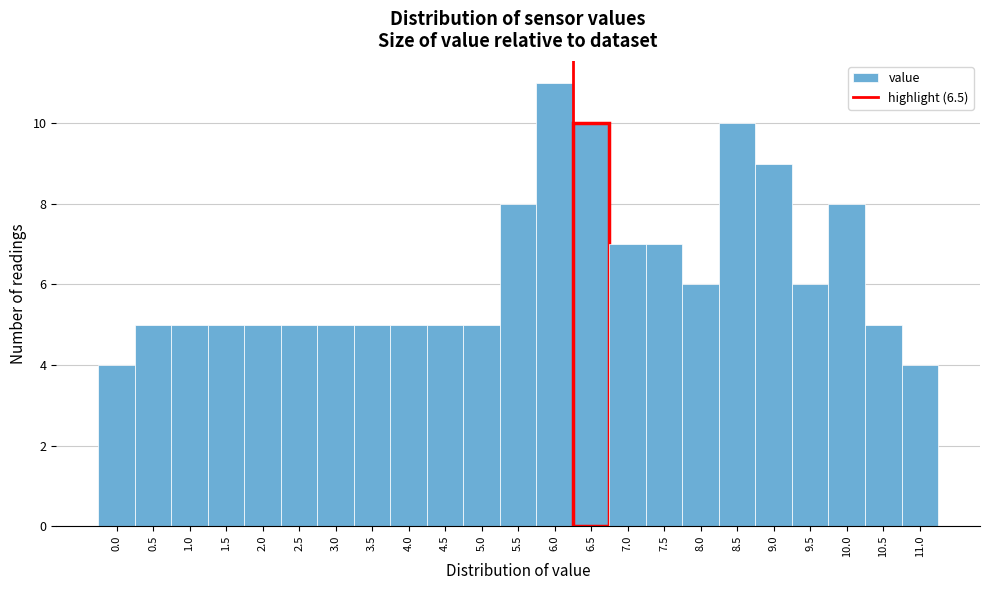

Reading right to left, transcribe all the data shown in this chart.

11.0=4	10.5=5	10.0=8	9.5=6	9.0=9	8.5=10	8.0=6	7.5=7	7.0=7	6.5=10	6.0=11	5.5=8	5.0=5	4.5=5	4.0=5	3.5=5	3.0=5	2.5=5	2.0=5	1.5=5	1.0=5	0.5=5	0.0=4